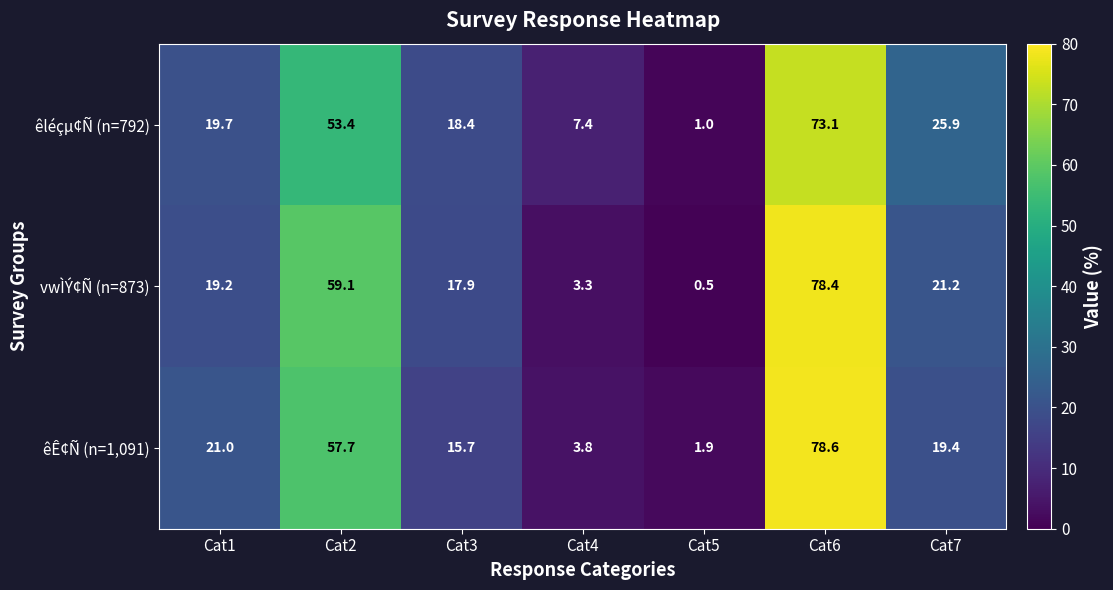

What is the approximate value of êÊ¢Ñ (n=1,091) at Cat3?

15.7